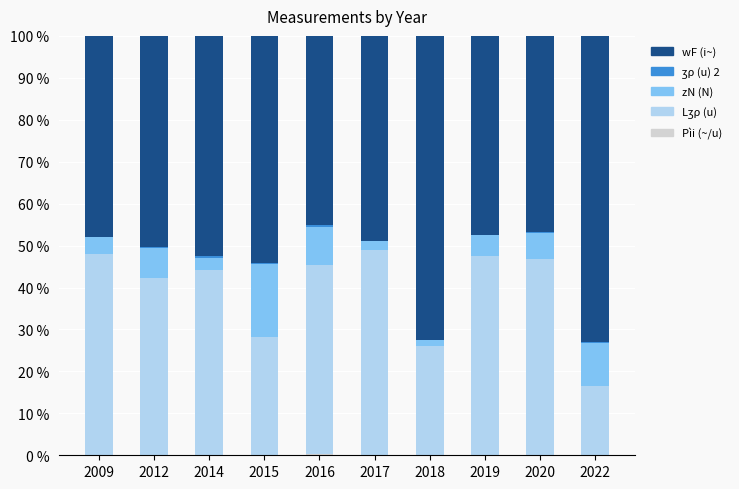

What is the total value across all series at 2018?

100.0